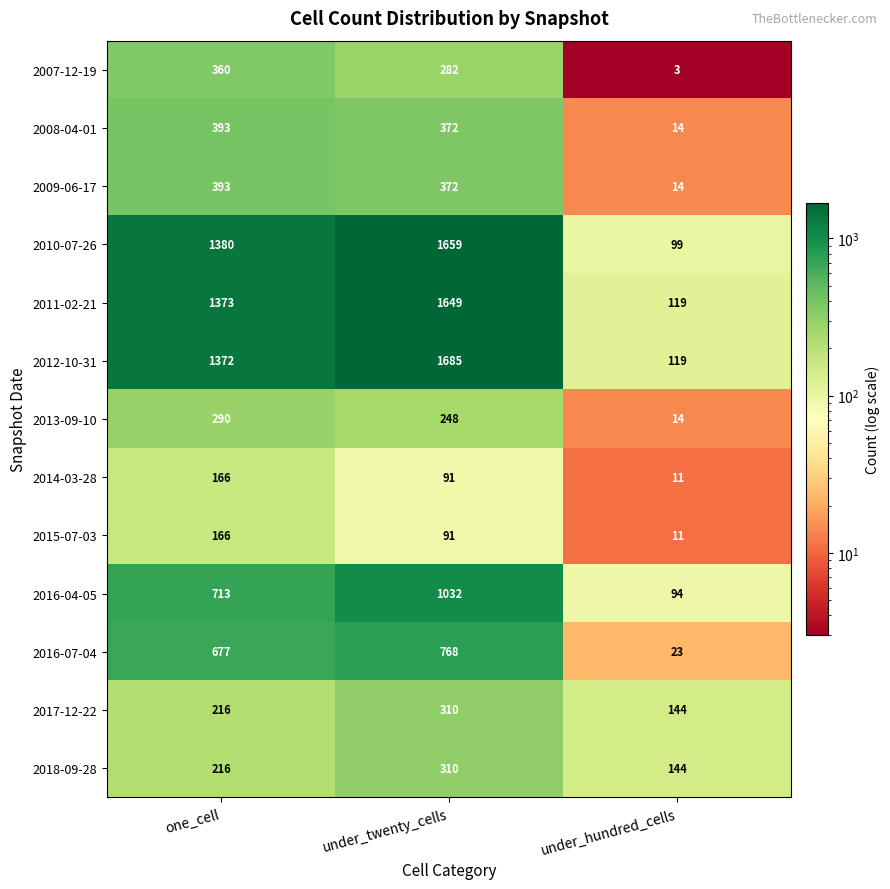

What is the difference between the highest and lowest values at one_cell?

1214